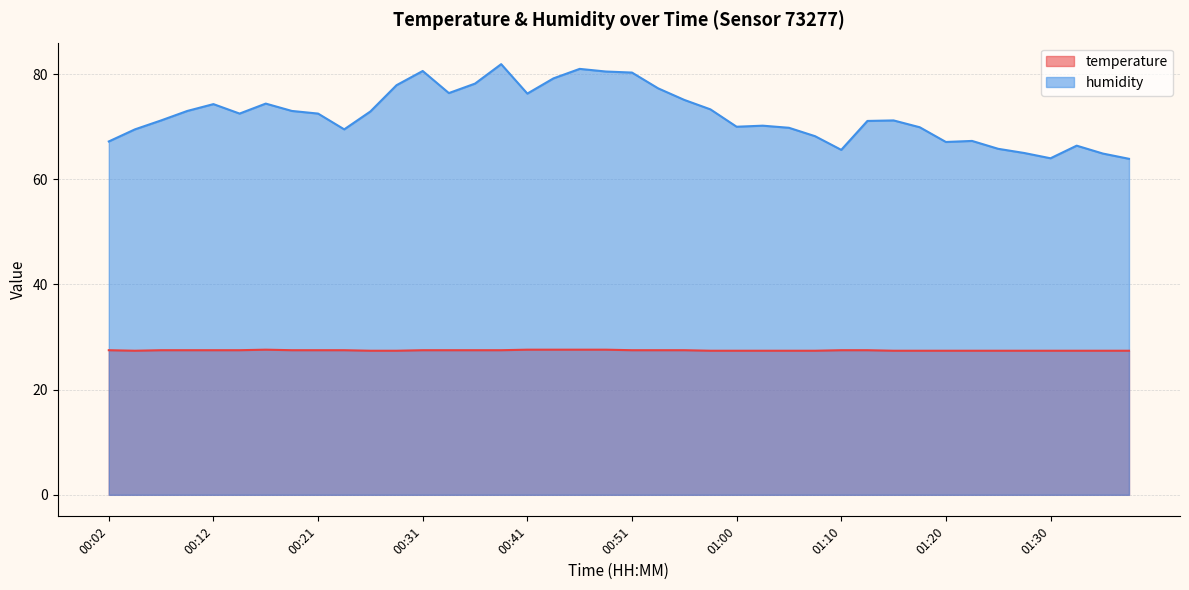

What is the greatest value displayed?

81.9